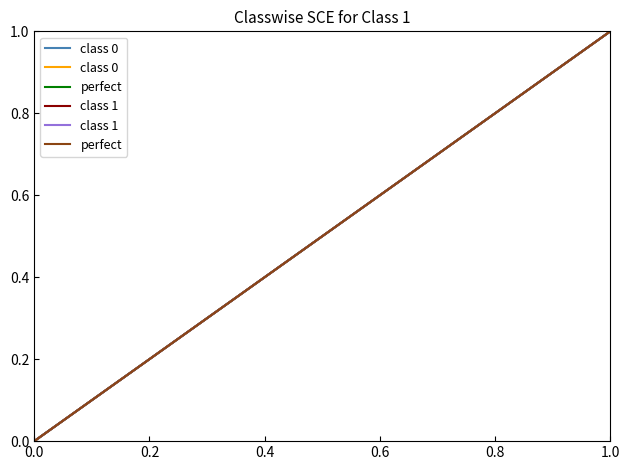

True or false: class 0 and perfect cross at least once.

False